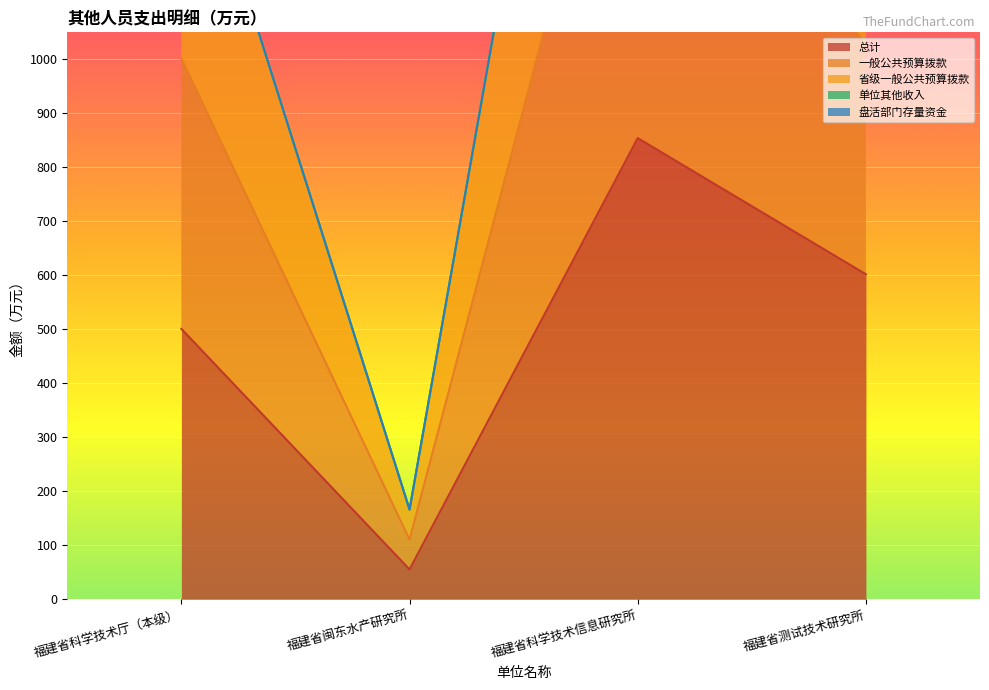

What is the label of the 4th point from the left?

福建省测试技术研究所